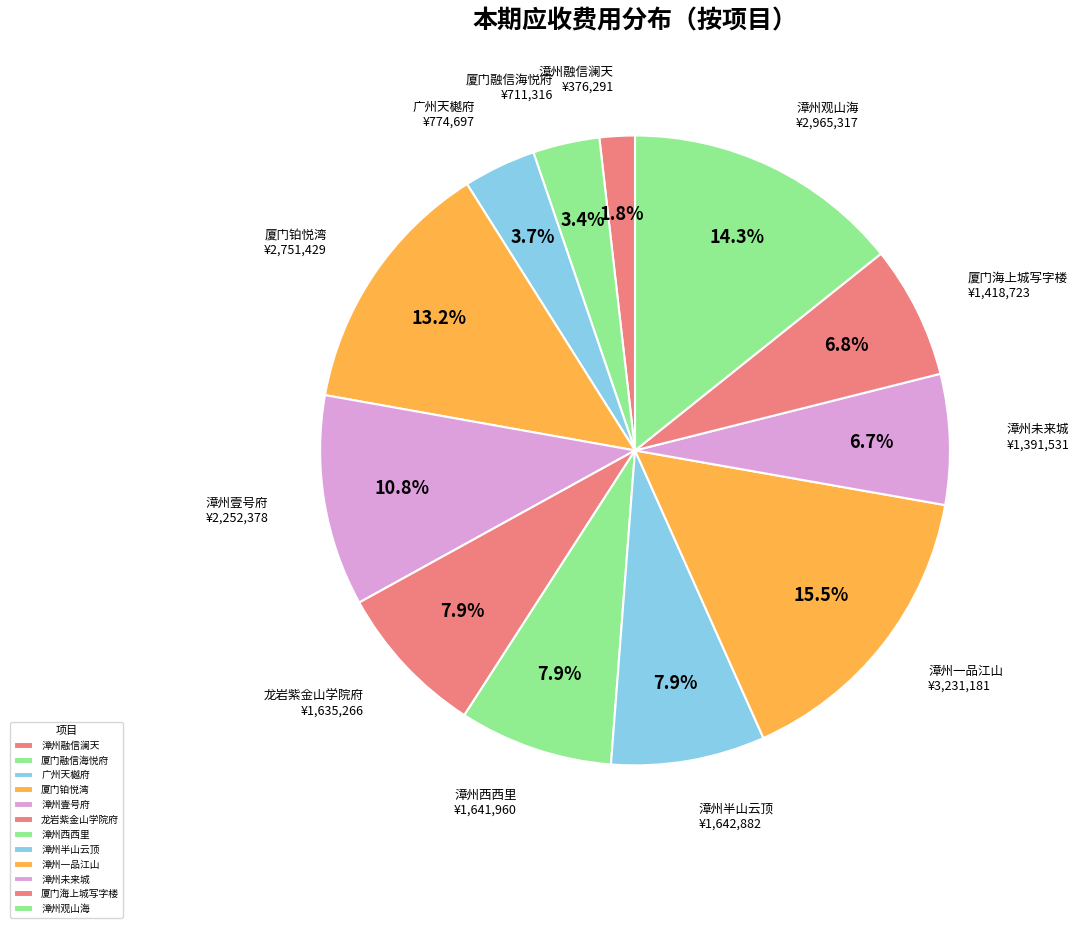

Is there any slice that represents more than half of the pie?

No